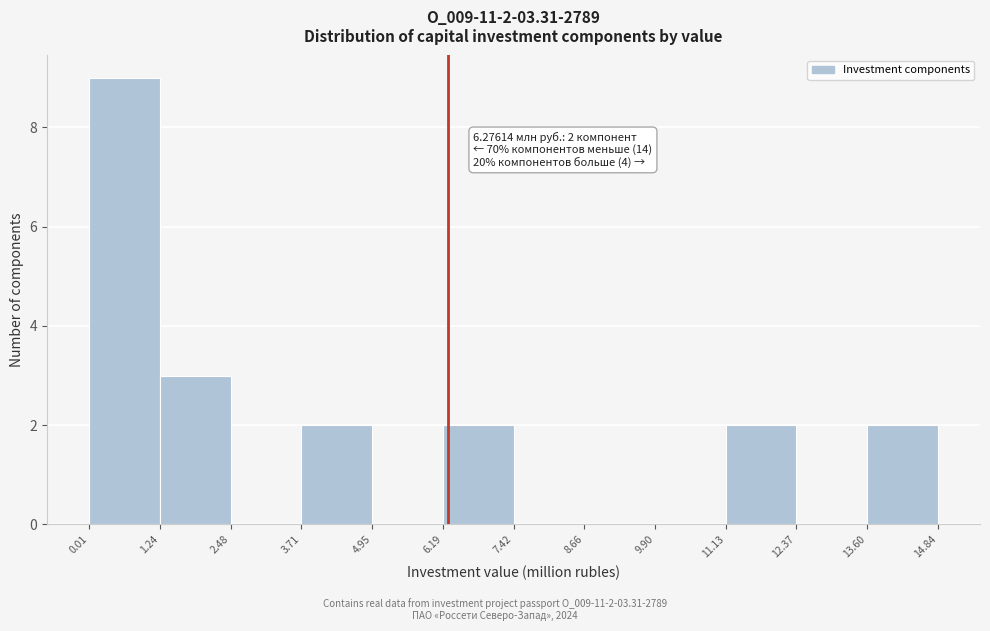

Which range on the x-axis has the tallest bar?

0.01 to 1.24